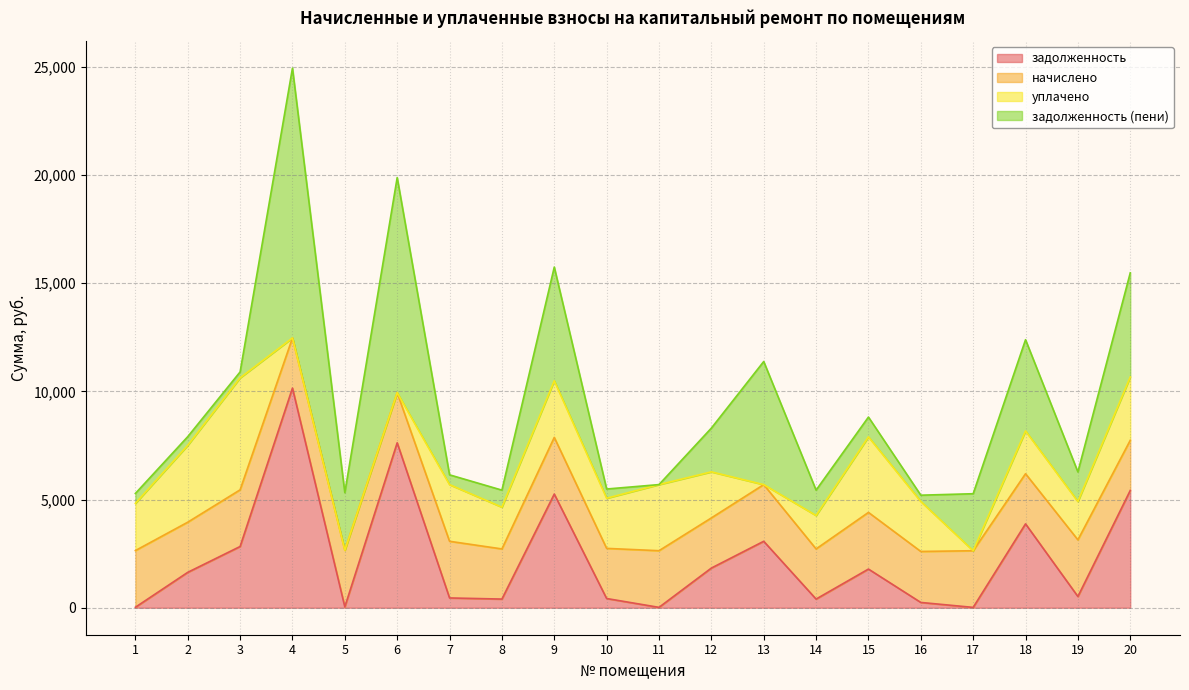

How many values in the начислено series are below 2617?

10